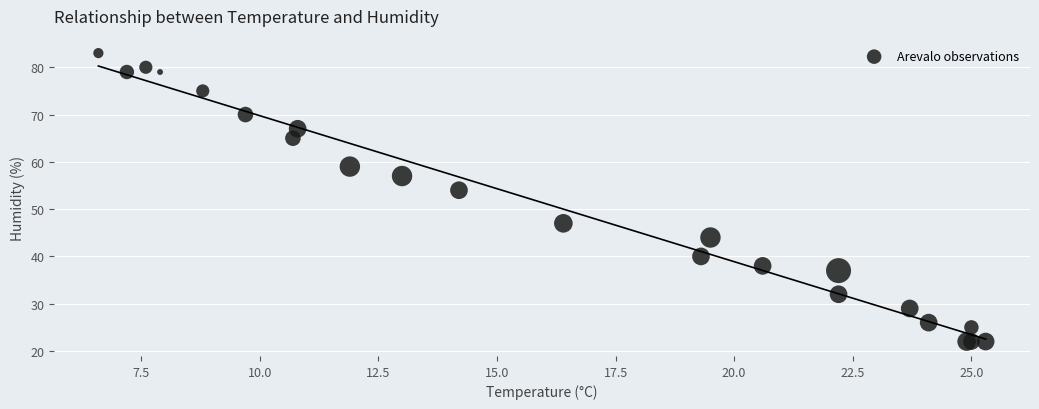

What Y value in the scatter plot is closest to 52?

54